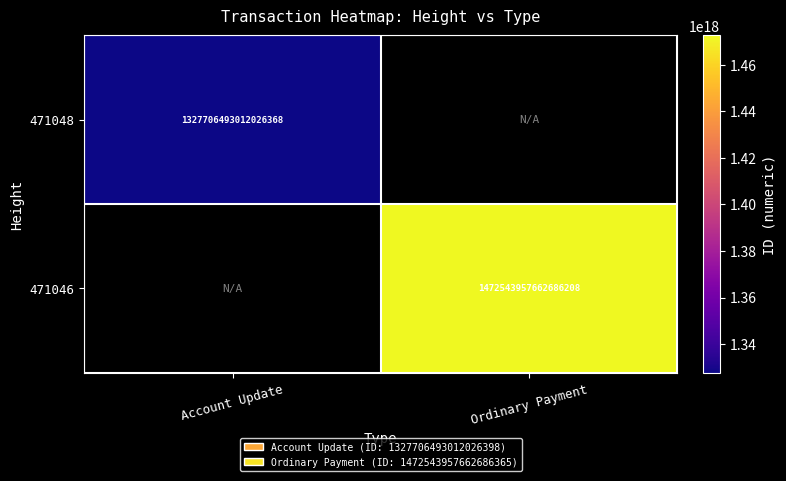

Which category has the lowest value across all series?

Account Update